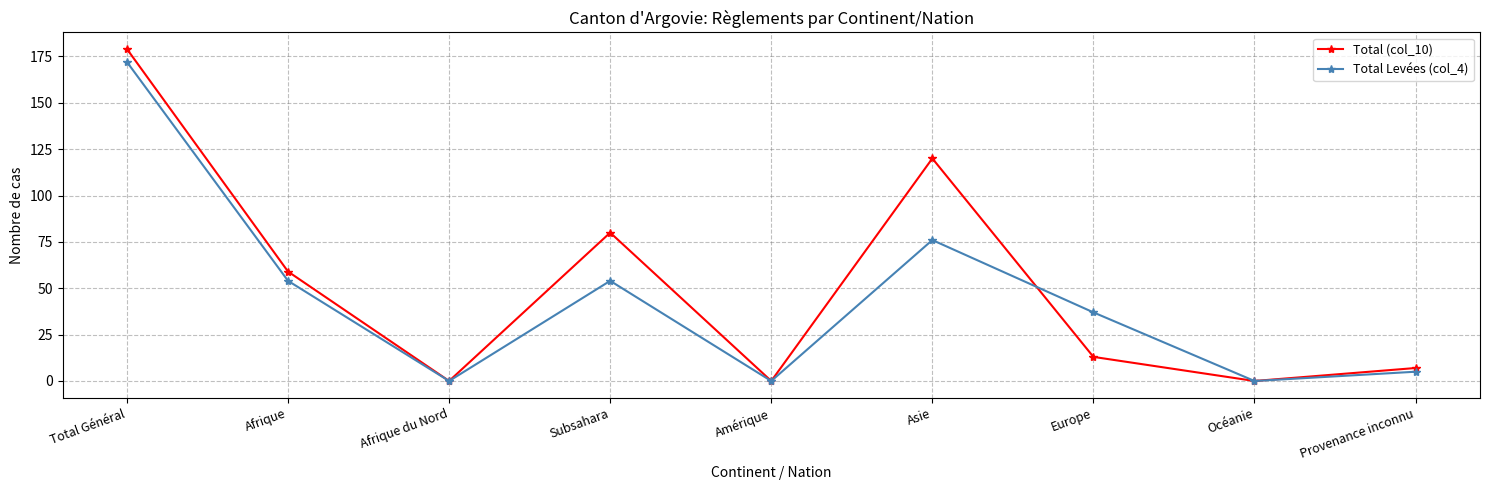

What is the greatest value displayed?

179